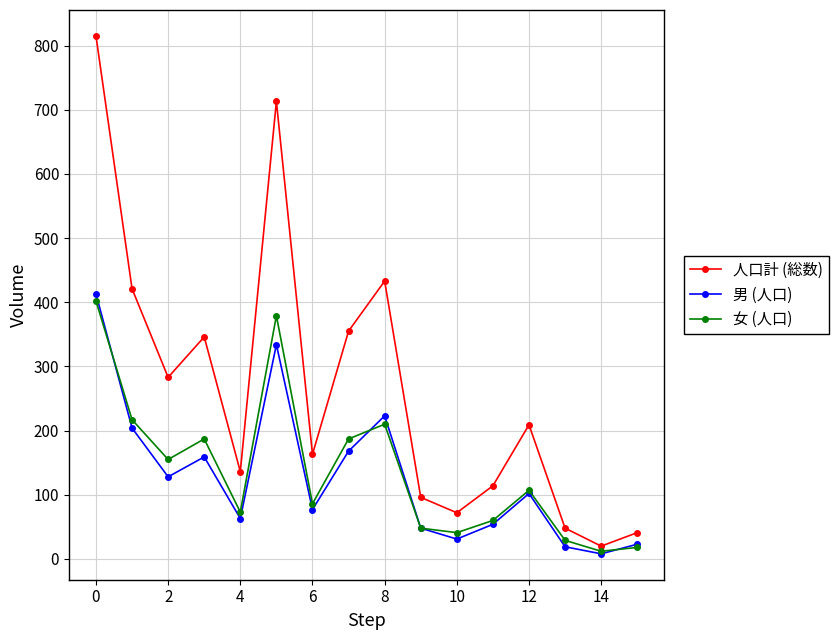

How many lines are shown in the chart?

3